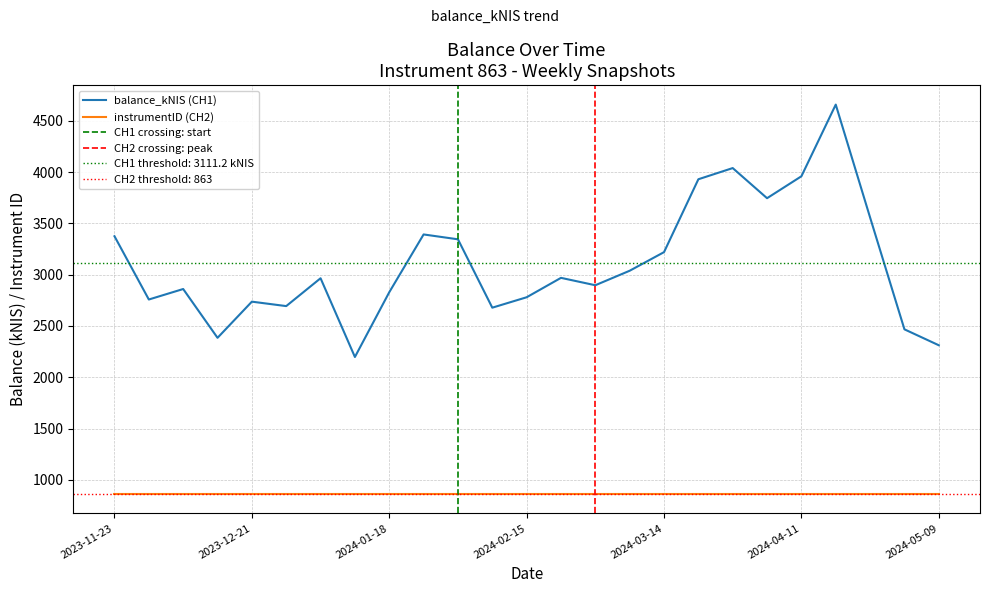

Which label corresponds to the smallest value in the chart?

2024-01-11